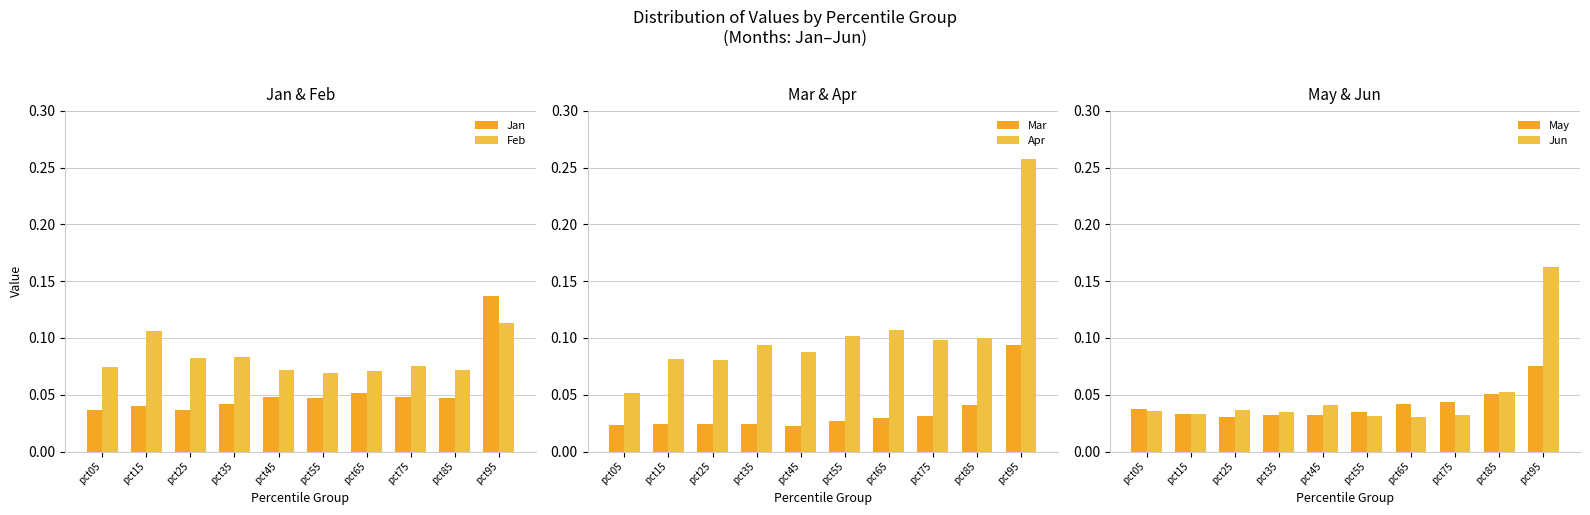

What is the spread (max minus min) of values at pct75?

0.1